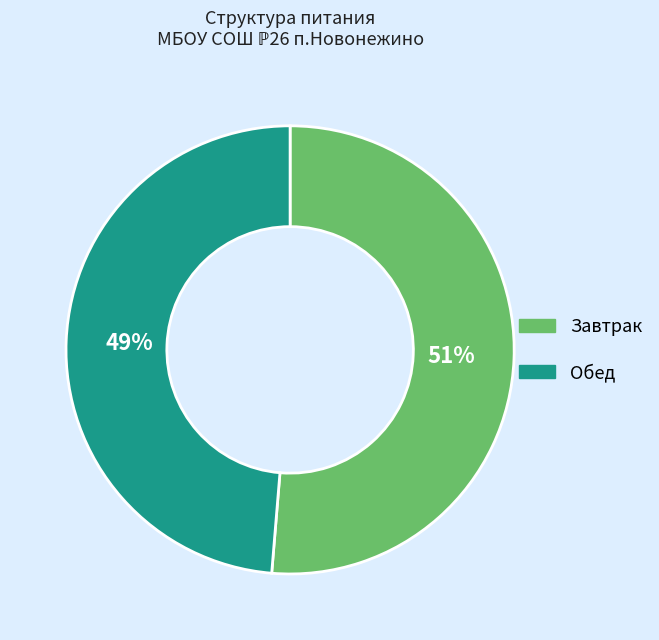

Between Завтрак and Обед, which is larger?

Завтрак